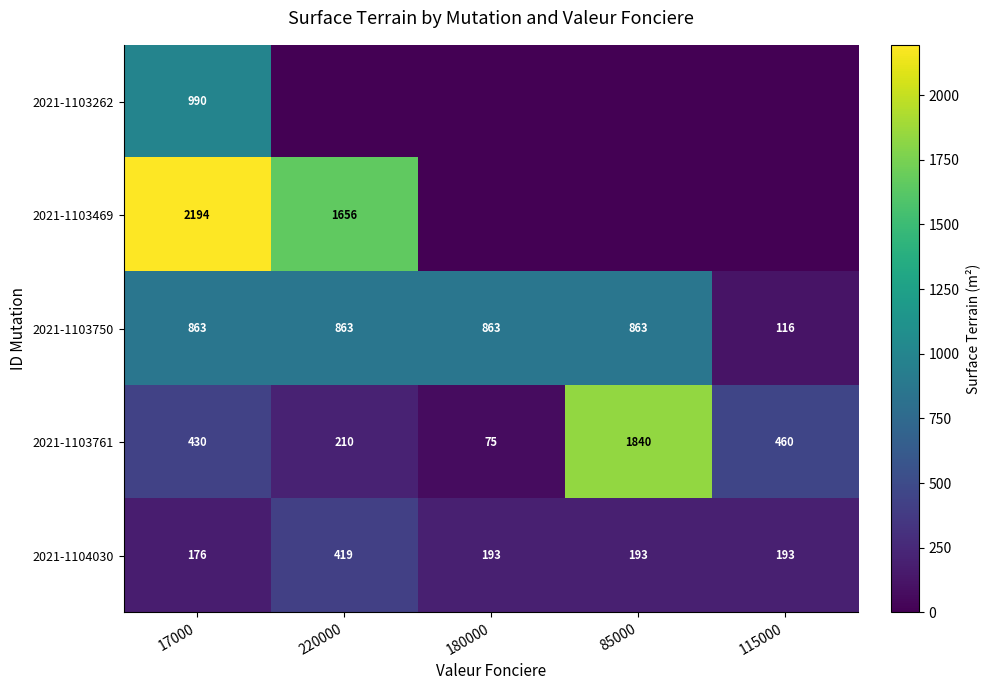

At how many categories does at least one series exceed 497?

4